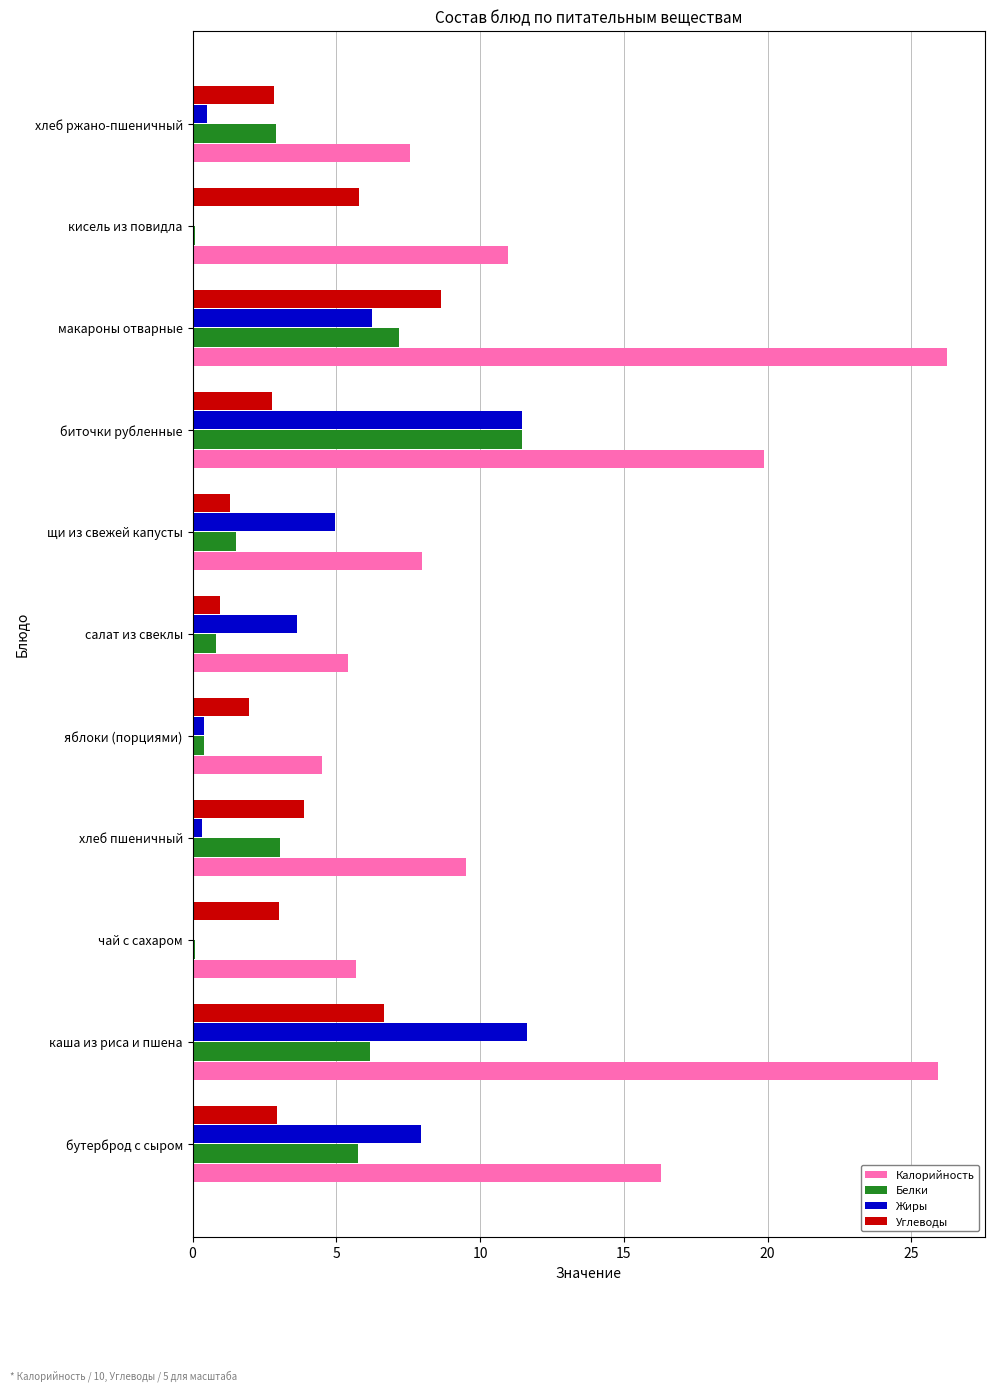

Count the number of categories in the chart.

11